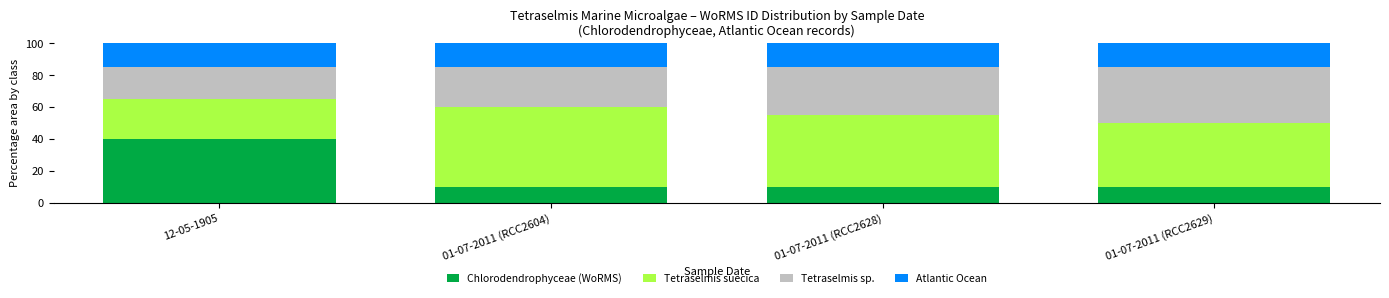

Is it true that Chlorodendrophyceae (WoRMS) equals 10 at 01-07-2011 (RCC2604)?

True